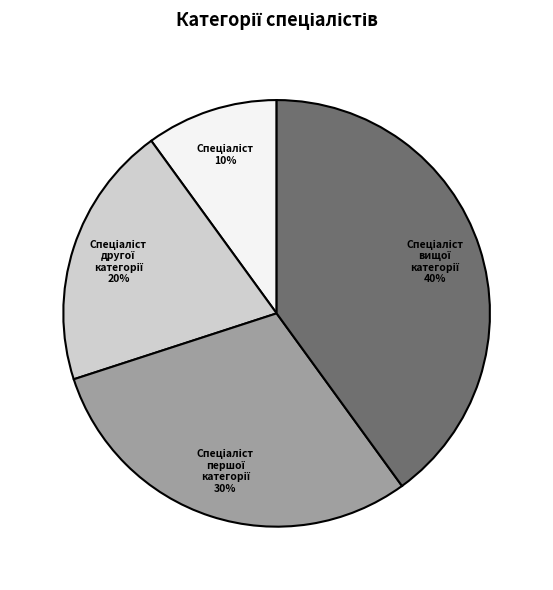

Is there any slice that represents more than half of the pie?

No